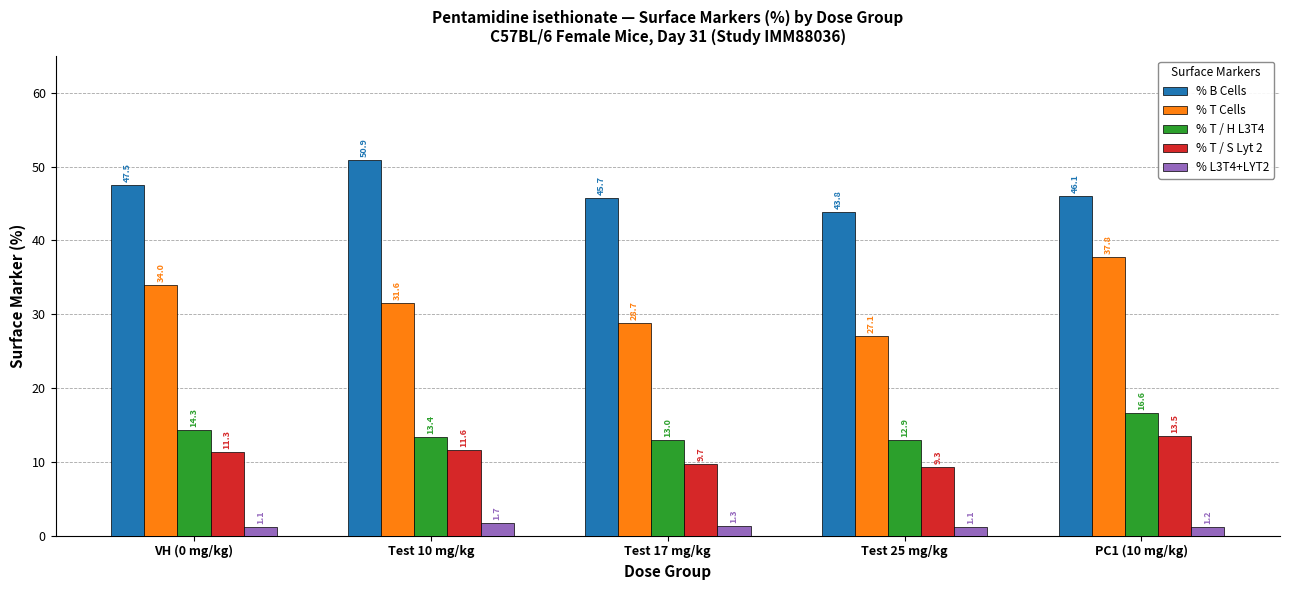

What is the spread (max minus min) of values at Test 25 mg/kg?

42.7